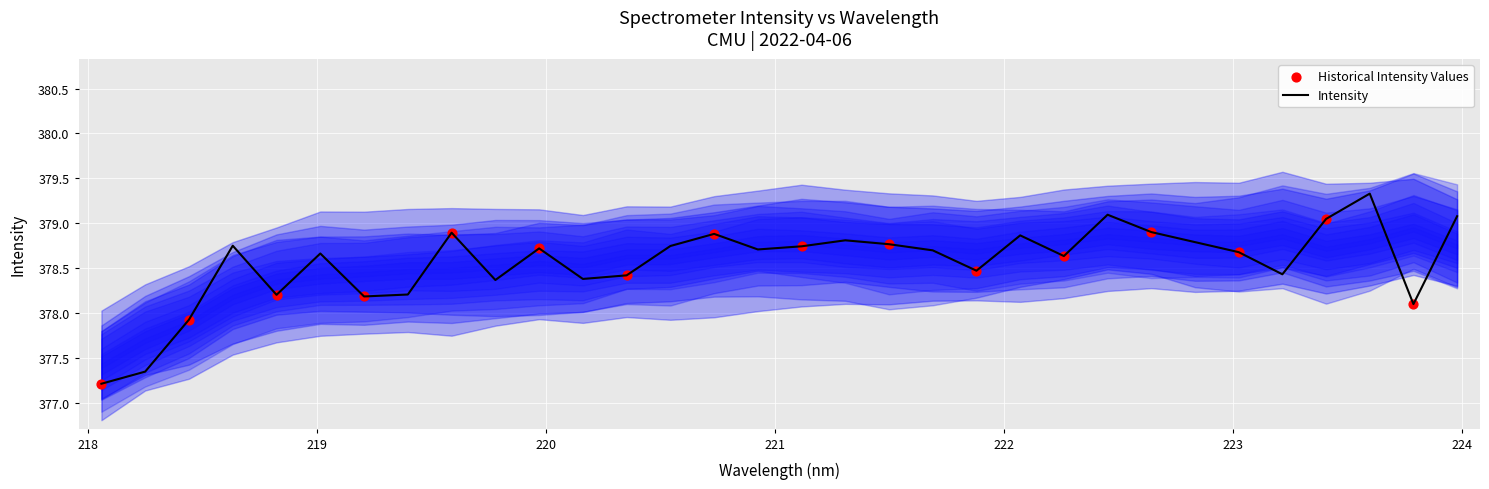

What is the highest value of the Intensity series?

379.3